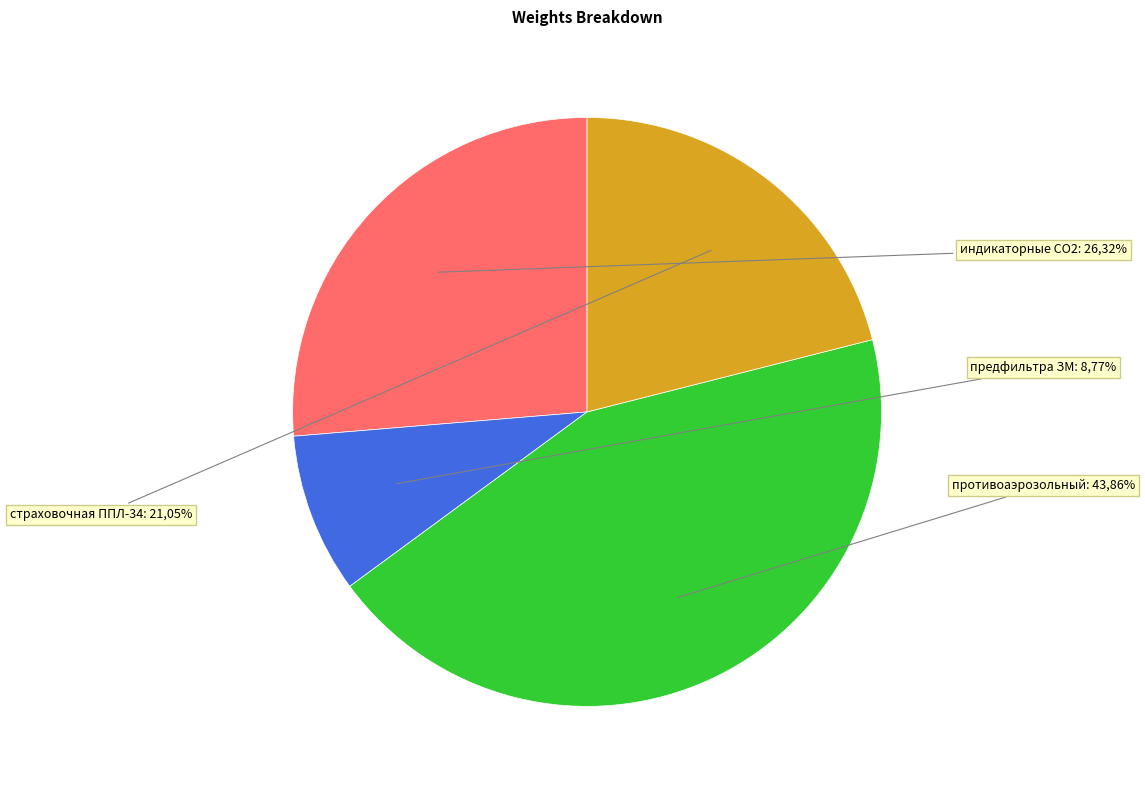

To the nearest percent, what is the average slice percentage?

25%